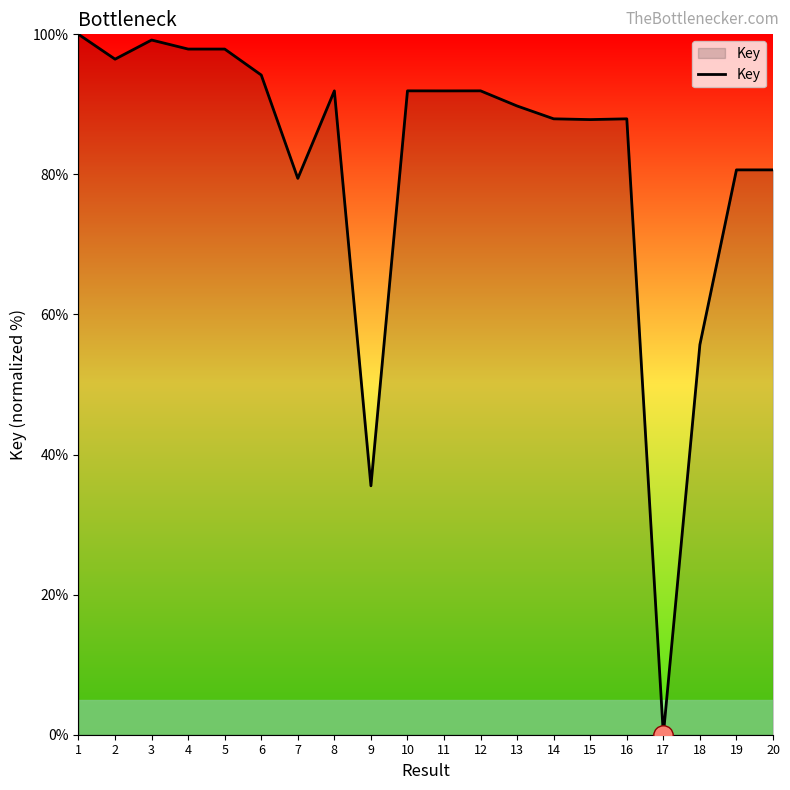

What is the approximate value at 16?

87.9